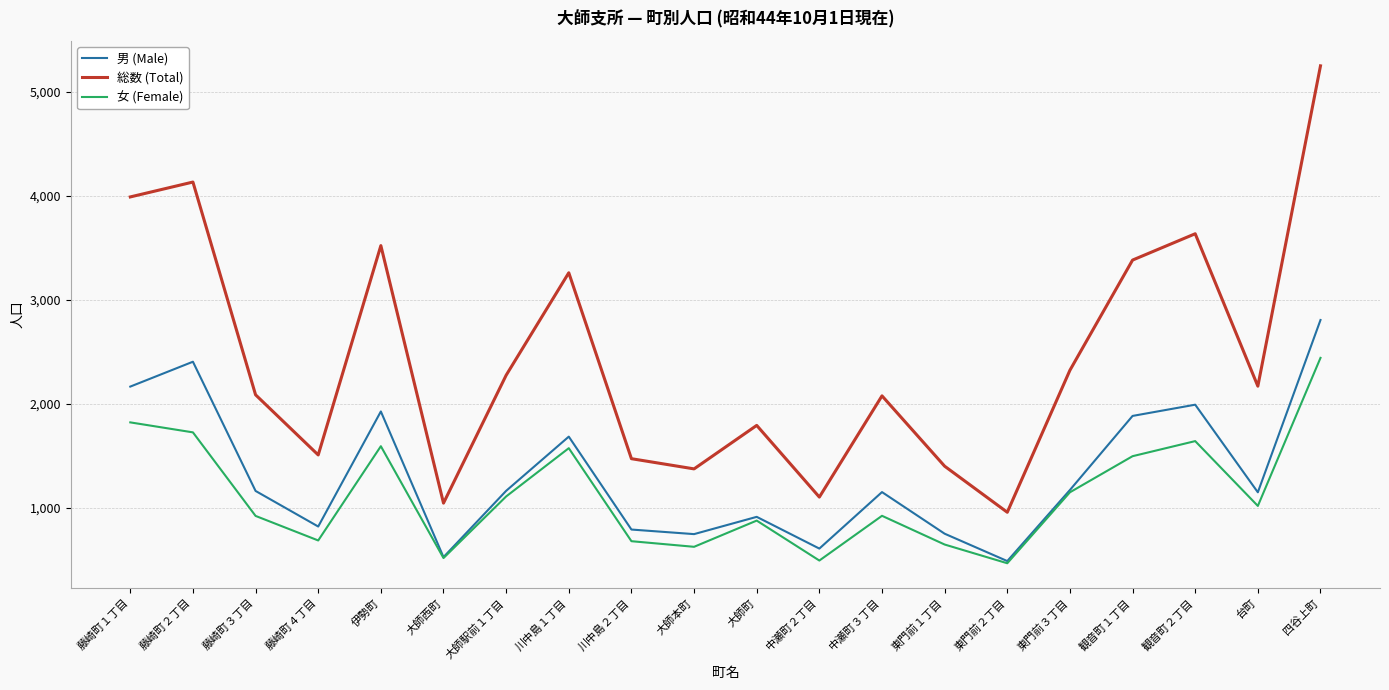

What is the difference between the 男 (Male) values at 大師本町 and 大師西町?

221